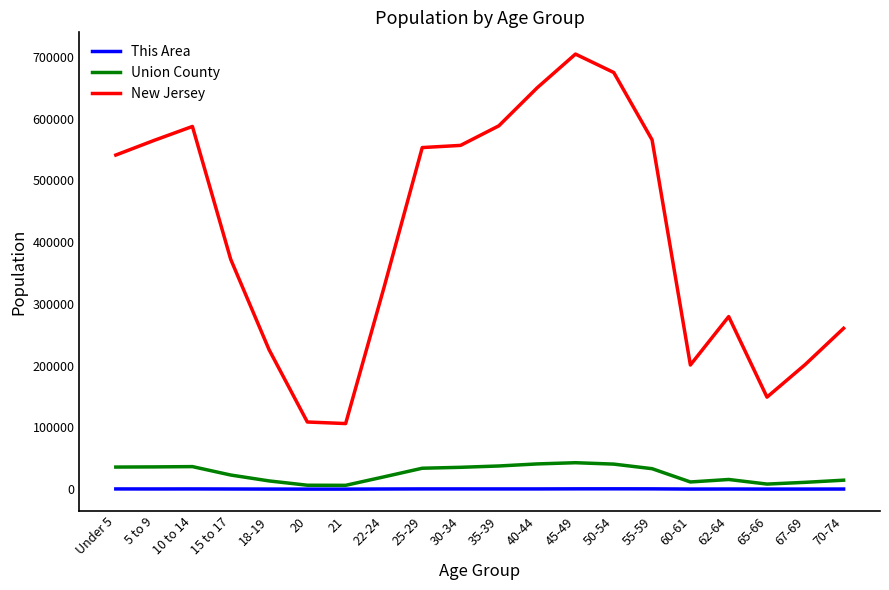

Which series has the largest total across all categories?

New Jersey